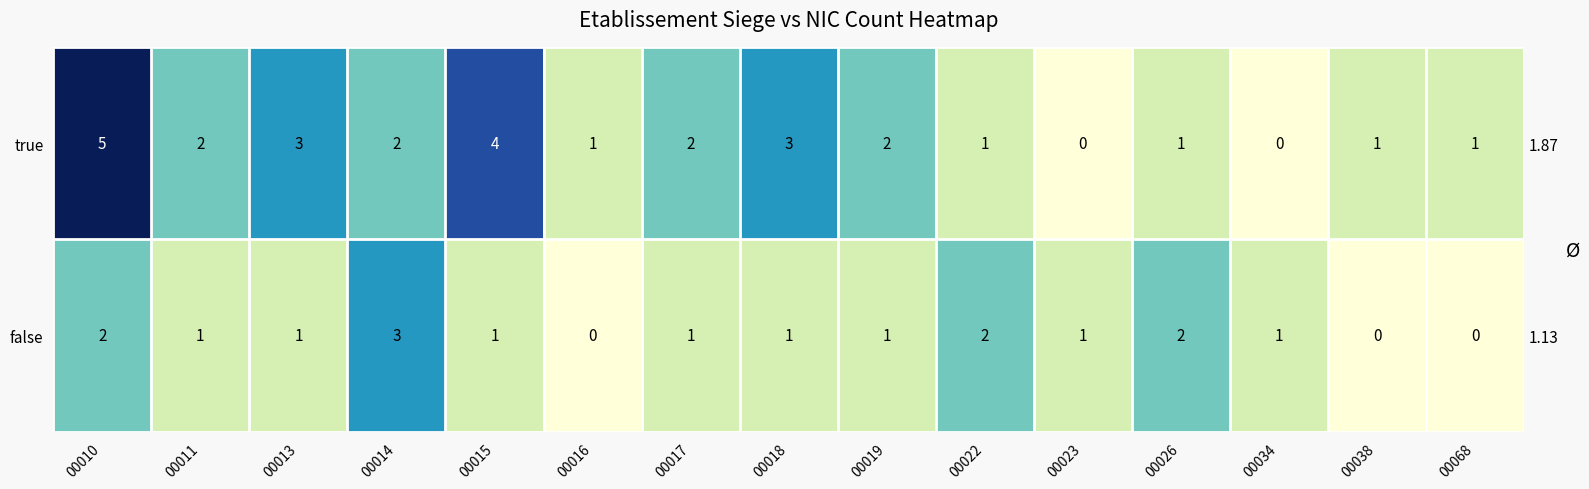

What is the sum of the false values at 00018 and 00068?

1